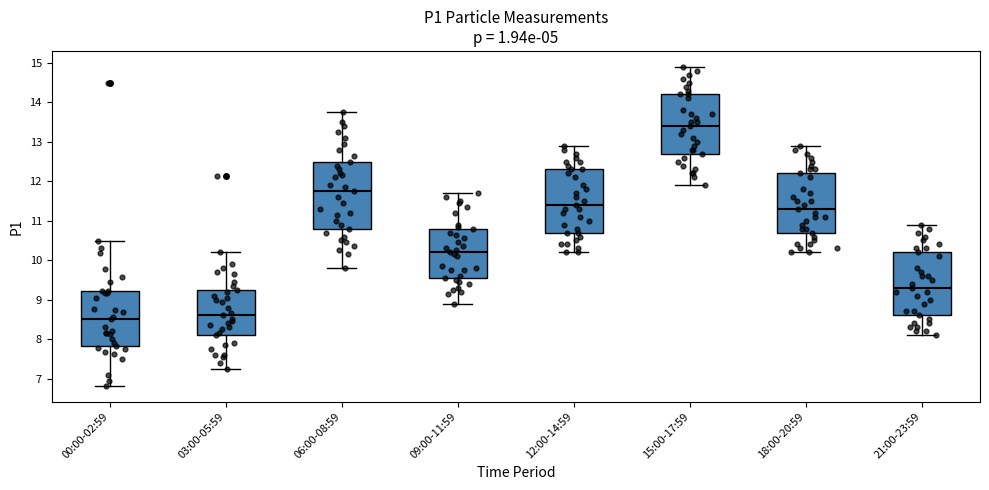

Which box has the highest median line?

15:00-17:59